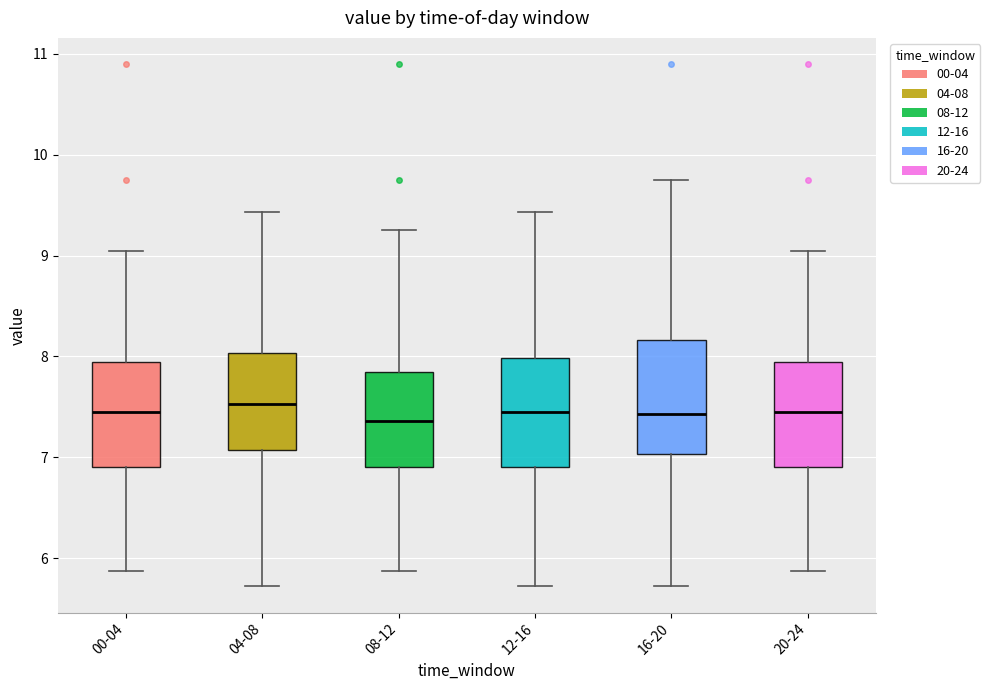

Reading left to right, transcribe this box plot: for each box, give where its median line is, the range the box spans, and where its two whiskers end, as read against the y-axis. The values are not printed on the chart, so give them approximately, as read against the axis.

00-04: median 7.4, box 6.9 to 7.9, whiskers 5.9 to 9.1
04-08: median 7.5, box 7.1 to 8.0, whiskers 5.7 to 9.4
08-12: median 7.4, box 6.9 to 7.9, whiskers 5.9 to 9.3
12-16: median 7.4, box 6.9 to 8.0, whiskers 5.7 to 9.4
16-20: median 7.4, box 7.0 to 8.2, whiskers 5.7 to 9.8
20-24: median 7.4, box 6.9 to 7.9, whiskers 5.9 to 9.1